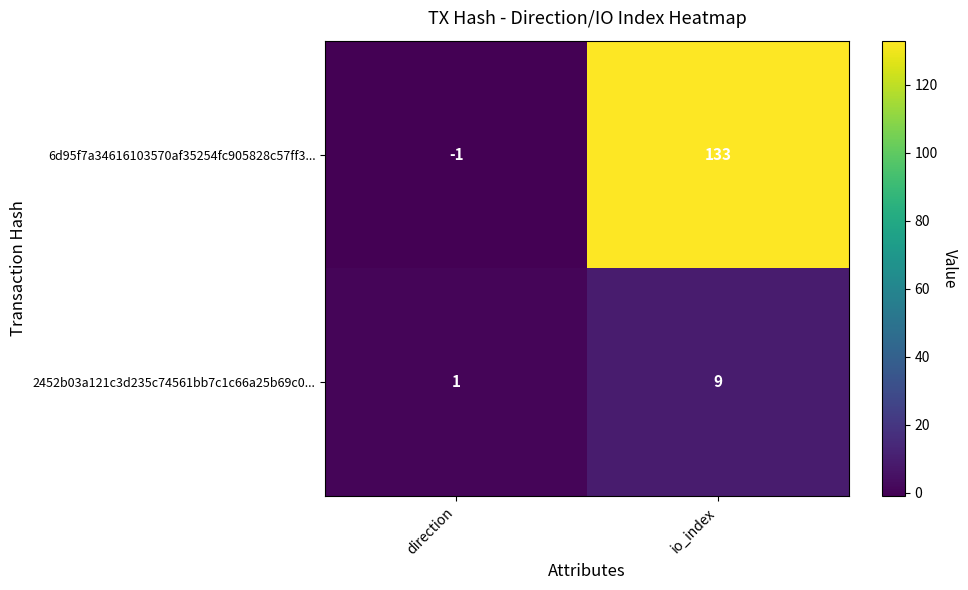

What is the minimum value shown in the chart?

-1